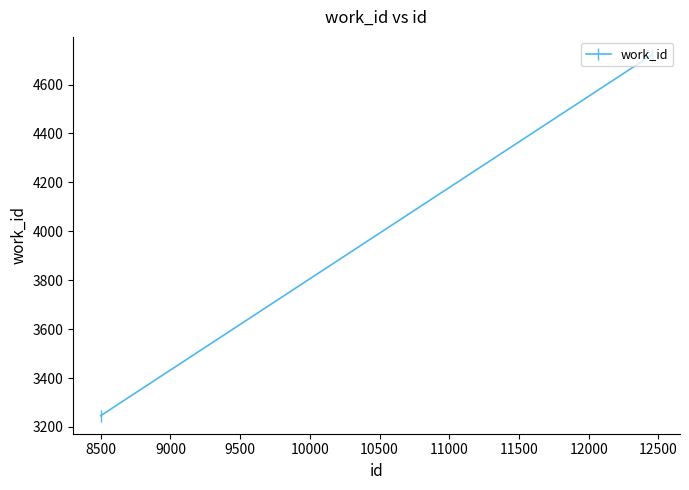

What is the value of the 1st point from the left?

3246